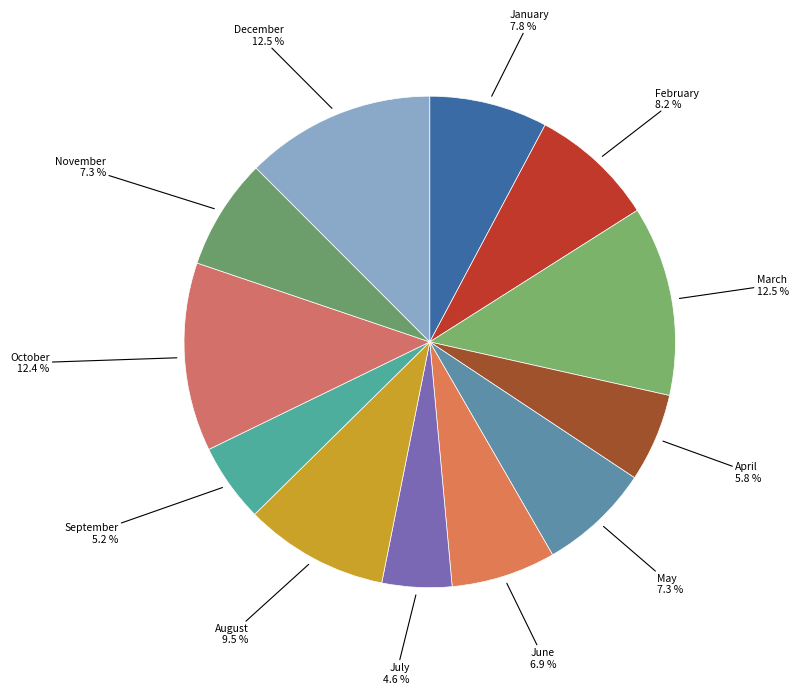

Is the sum of October and September greater than half?

No